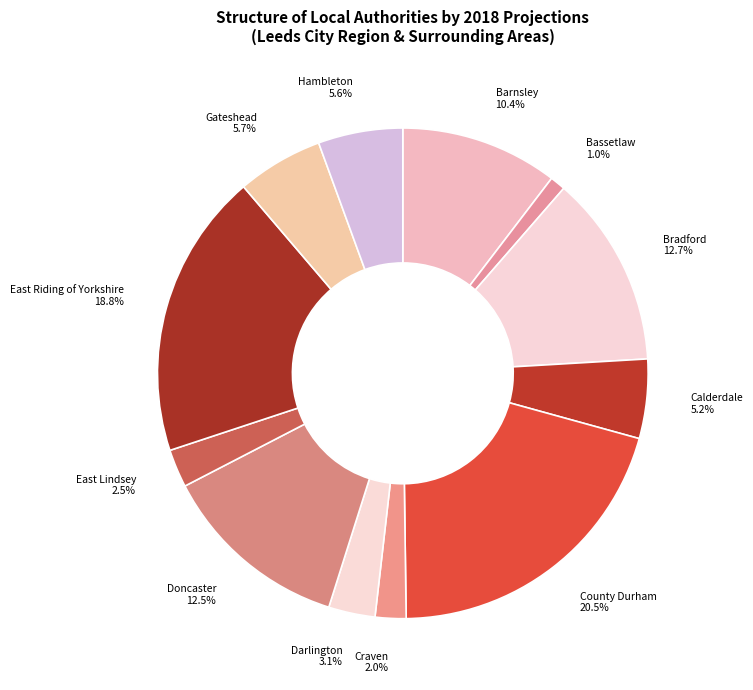

Is there a majority slice in this chart?

No